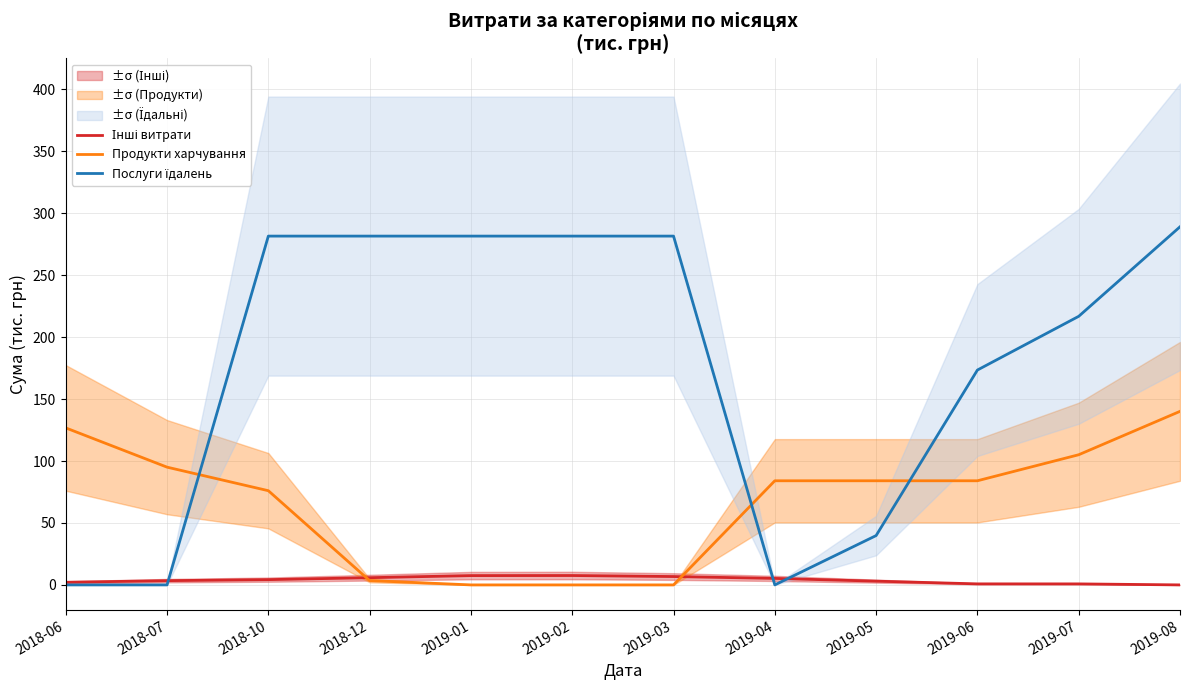

Reading left to right, what are all the values shown in this chart?

Інші витрати: 2018-06=2.1	2018-07=3.4	2018-10=4.3	2018-12=5.8	2019-01=7.5	2019-02=7.6	2019-03=6.7	2019-04=5.2	2019-05=3.0	2019-06=0.8	2019-07=0.8	2019-08=0.0
Продукти харчування: 2018-06=126.7	2018-07=95.1	2018-10=76.0	2018-12=3.5	2019-01=0.0	2019-02=0.0	2019-03=0.0	2019-04=84.1	2019-05=84.1	2019-06=84.1	2019-07=105.1	2019-08=140.1
Послуги їдалень: 2018-06=0.0	2018-07=0.0	2018-10=281.6	2018-12=281.6	2019-01=281.6	2019-02=281.6	2019-03=281.6	2019-04=0.0	2019-05=39.8	2019-06=173.5	2019-07=216.8	2019-08=289.1